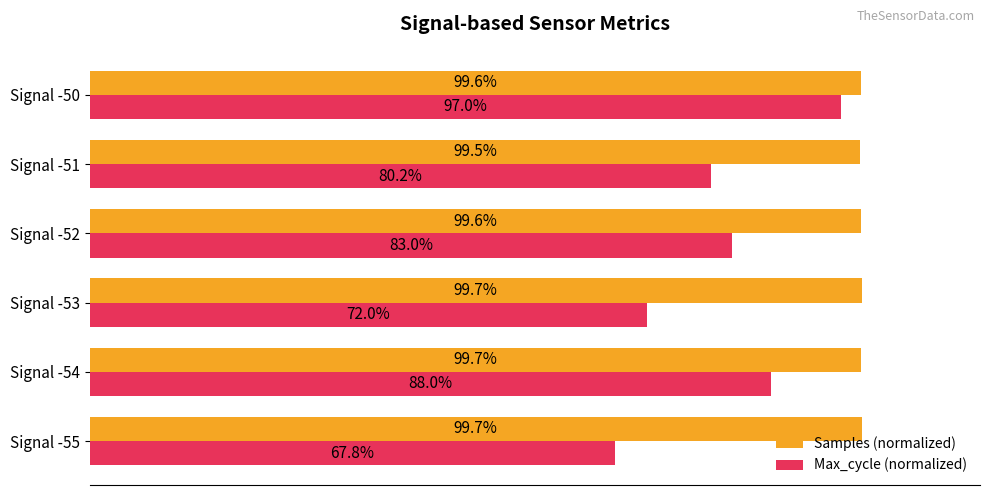

What are all the series names shown in the legend?

Samples (normalized), Max_cycle (normalized)